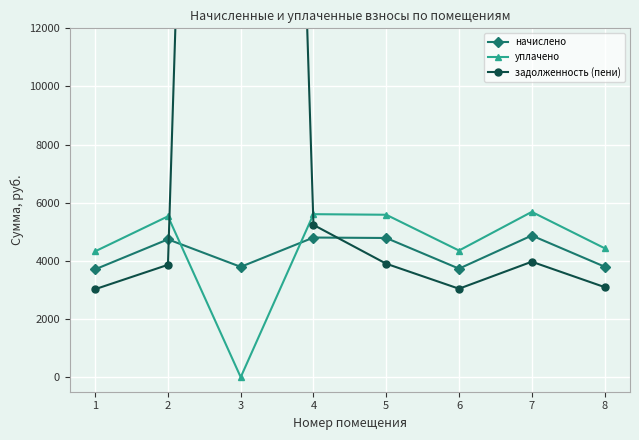

At which category is the sum across all series the highest?

3